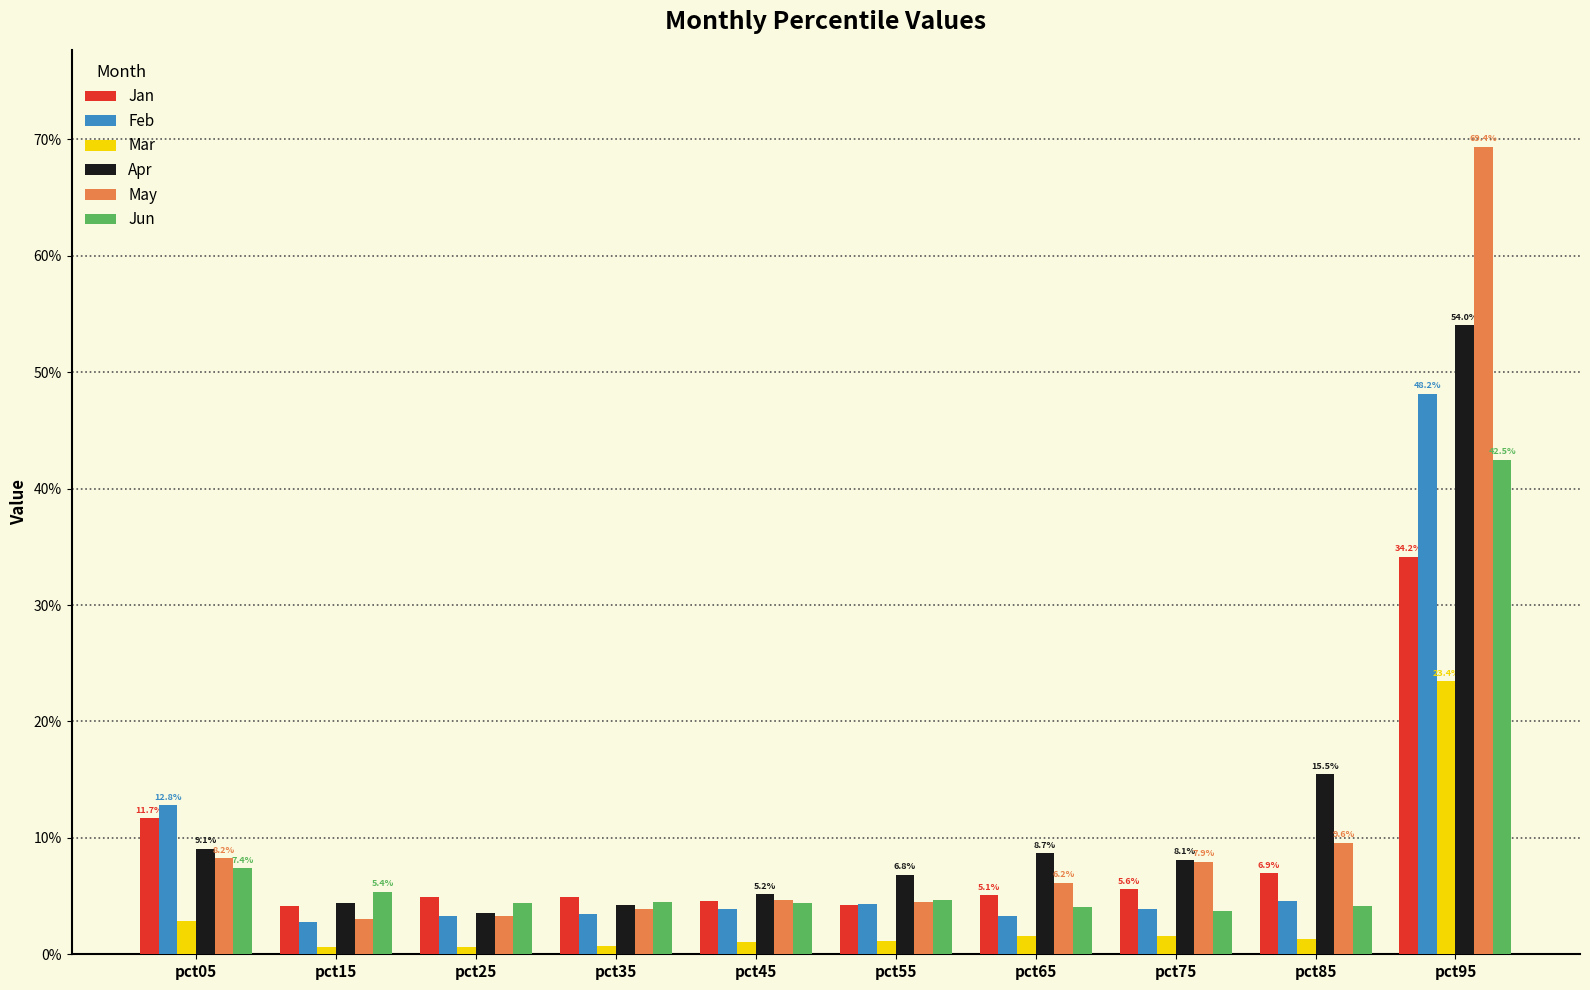

Are the bars horizontal?

No